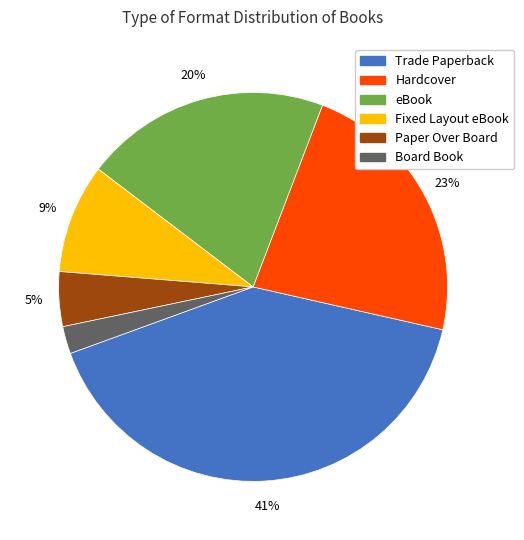

What percentage is the Board Book slice, to the nearest percent?

2%